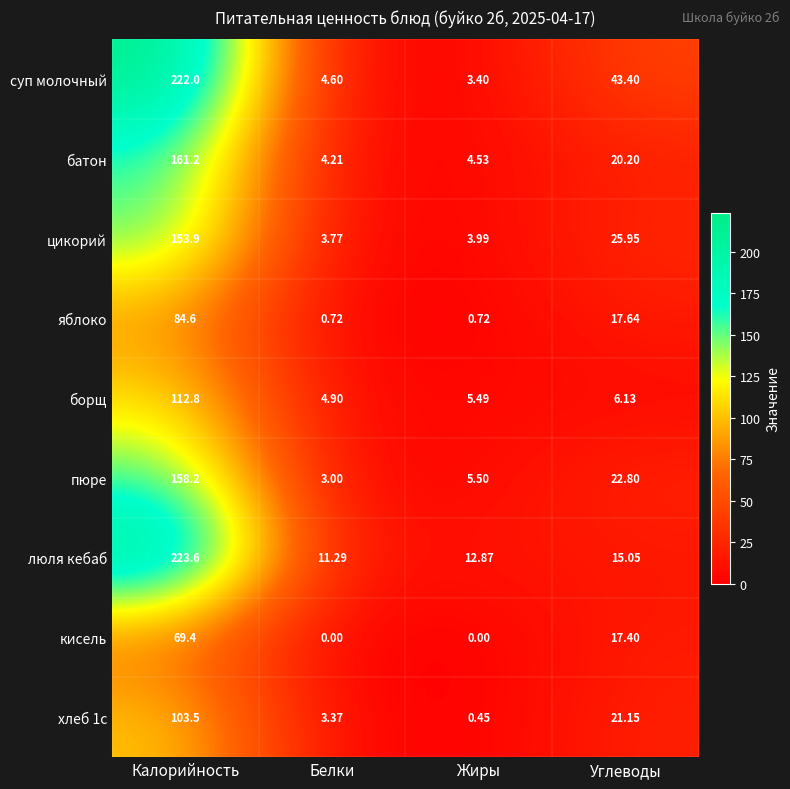

Which category has the highest value in the кисель series?

Калорийность